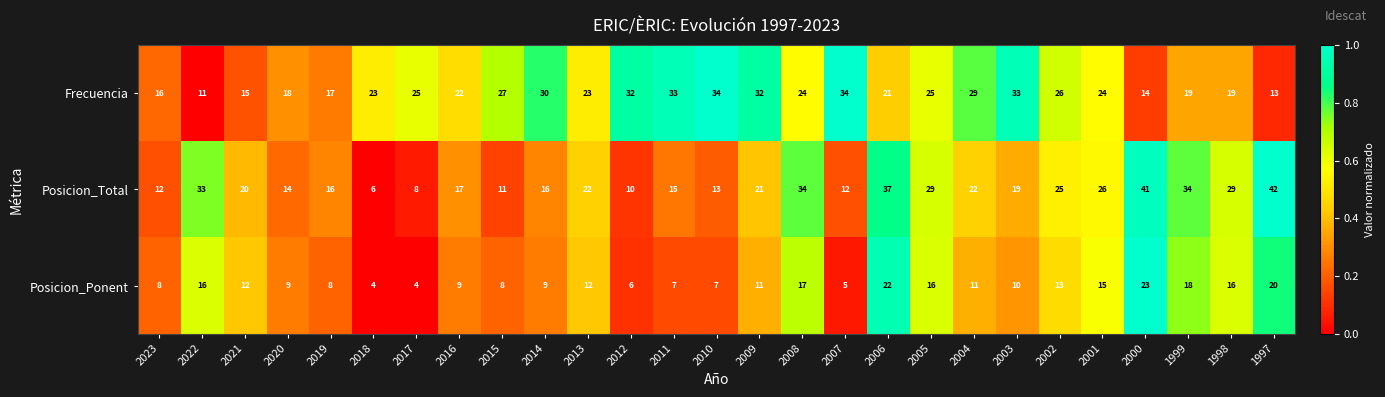

The Frecuencia series shows 25 at 2005. True or false?

True